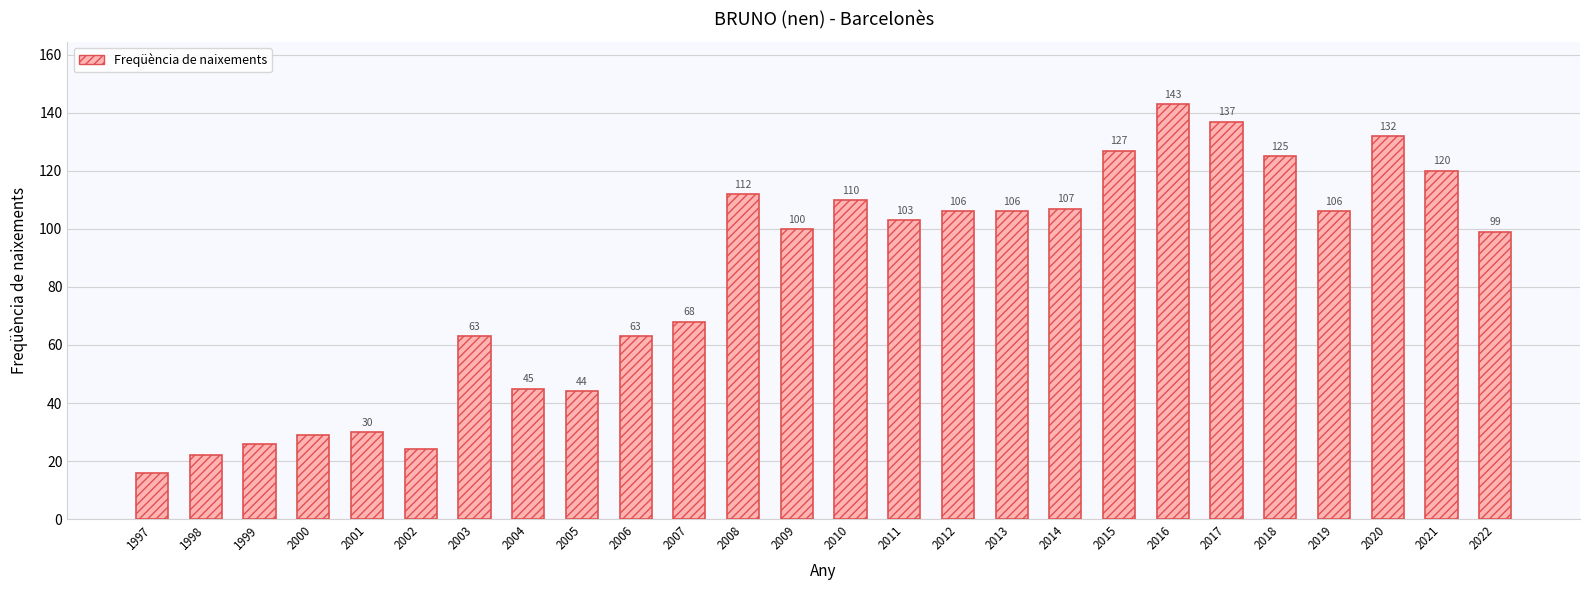

What is the greatest value displayed?

143